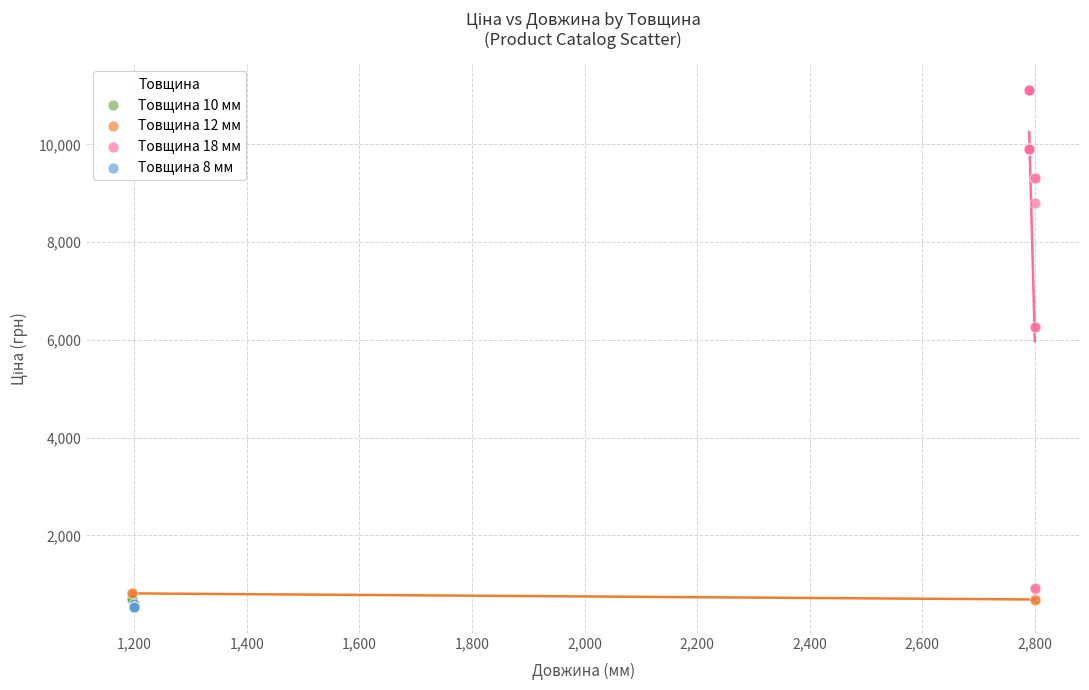

Which series reaches the maximum Y coordinate?

Товщина 18 мм